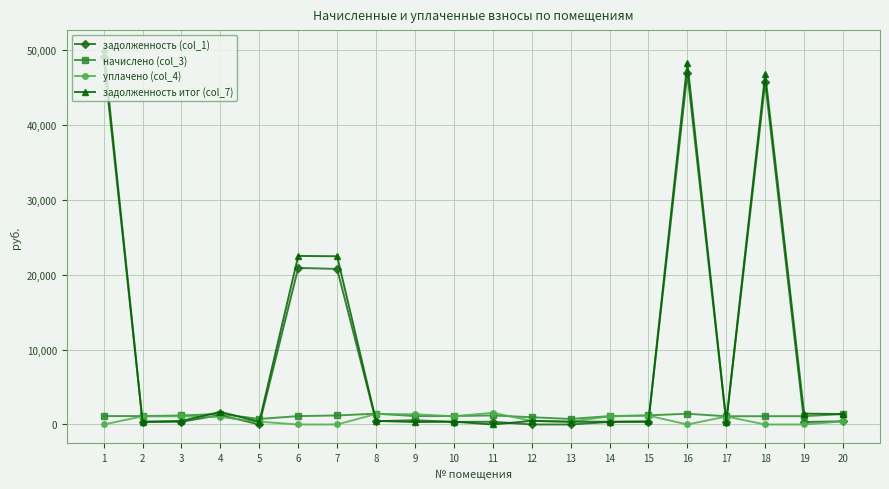

What is the value of the задолженность (col_1) point at the 11th from the left?

365.7